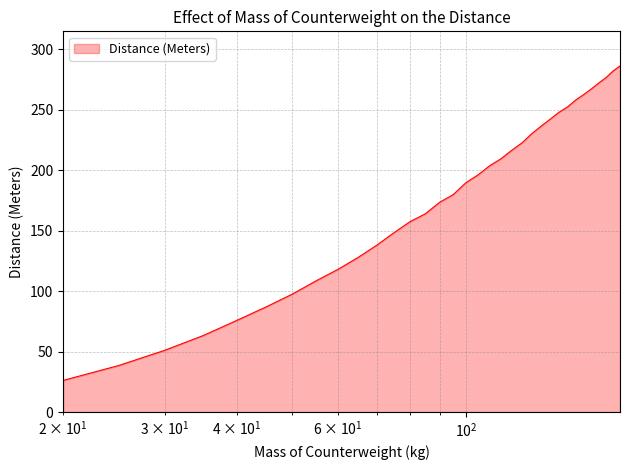

What is the maximum value shown in the chart?

286.0